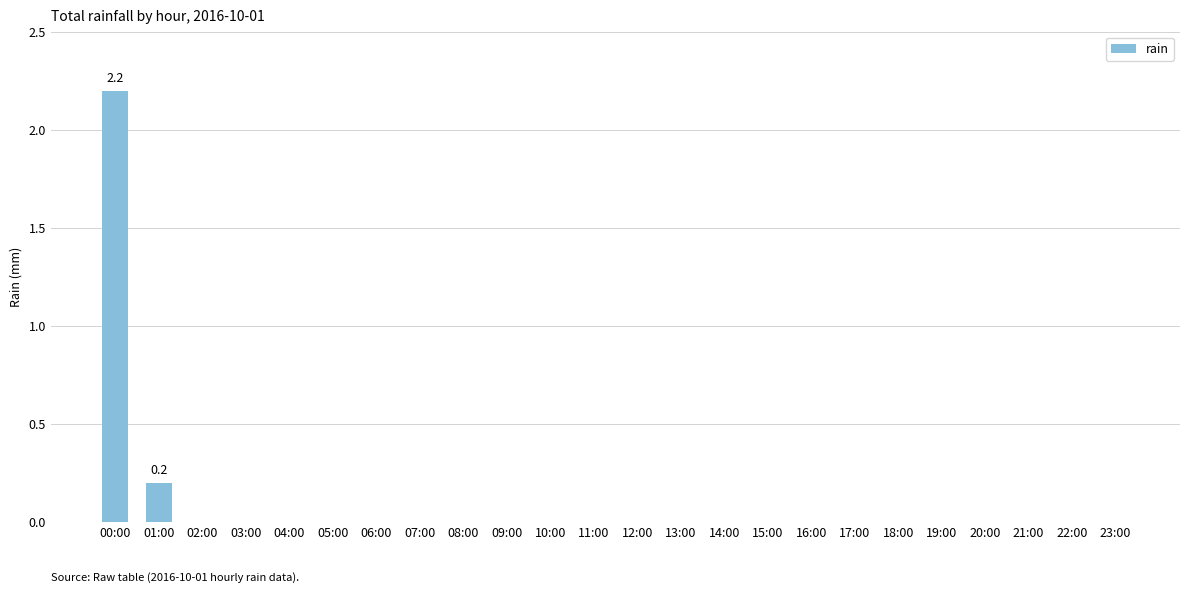

The value at 11:00 is 0.0. True or false?

True